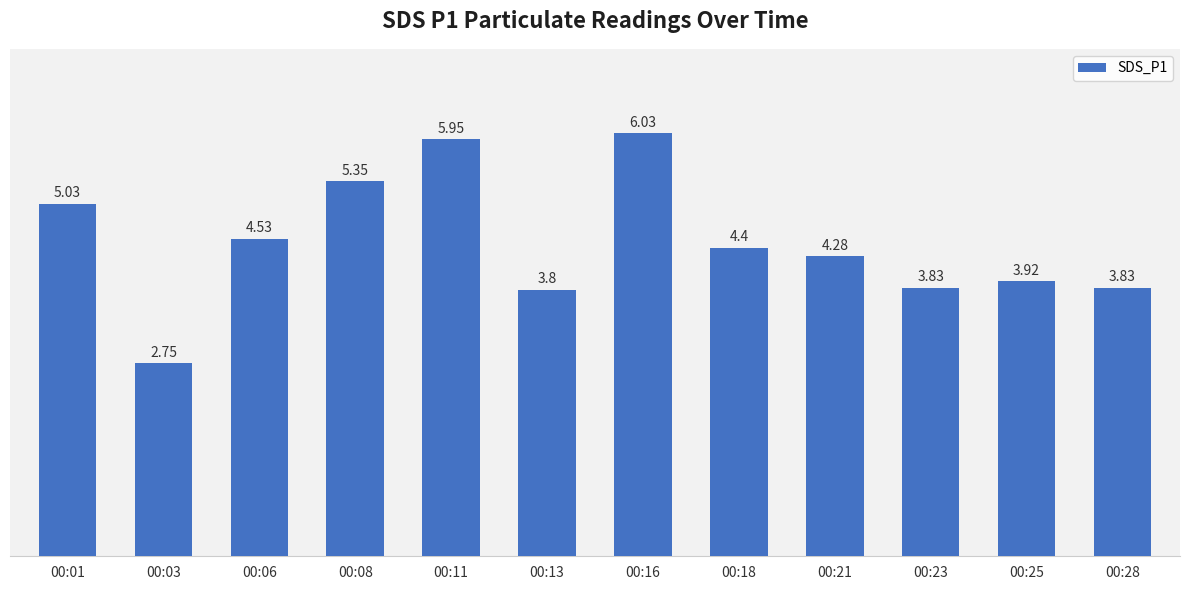

Which has a higher value, 00:23 or 00:13?

00:23